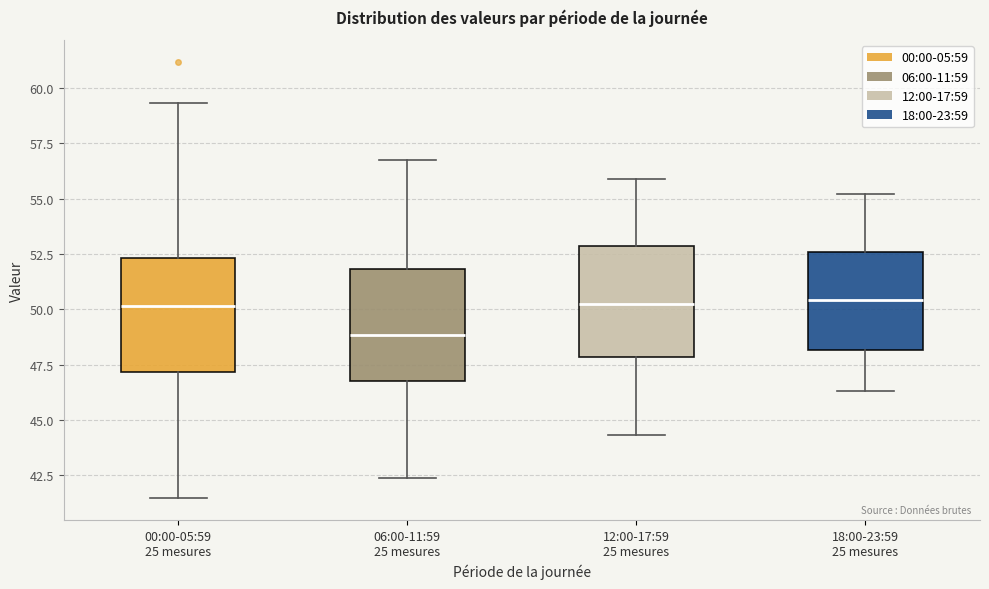

Where is the lower edge of the box for 00:00-05:59 25 mesures on the y-axis? The values are not printed on the chart, so give them approximately, as read against the axis.

47.0